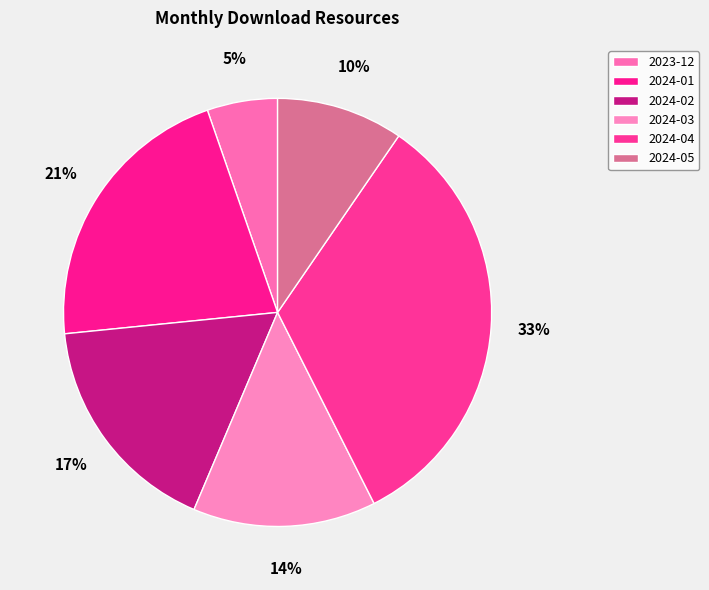

What percentage is NOT represented by 2023-12?

94.7%